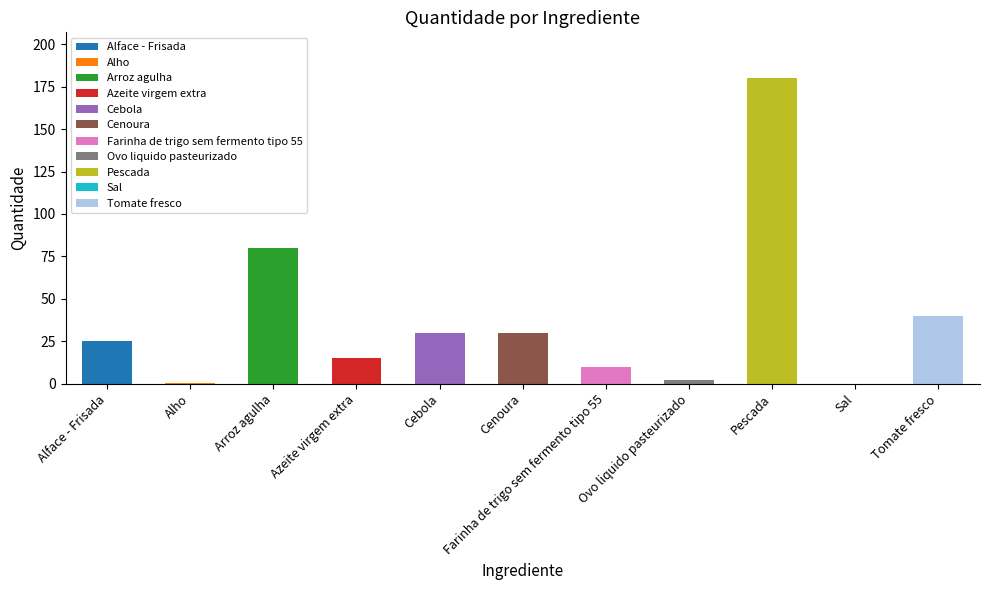

List the labels in order of value, largest first.

Pescada, Arroz agulha, Tomate fresco, Cebola, Cenoura, Alface - Frisada, Azeite virgem extra, Farinha de trigo sem fermento tipo 55, Ovo liquido pasteurizado, Alho, Sal